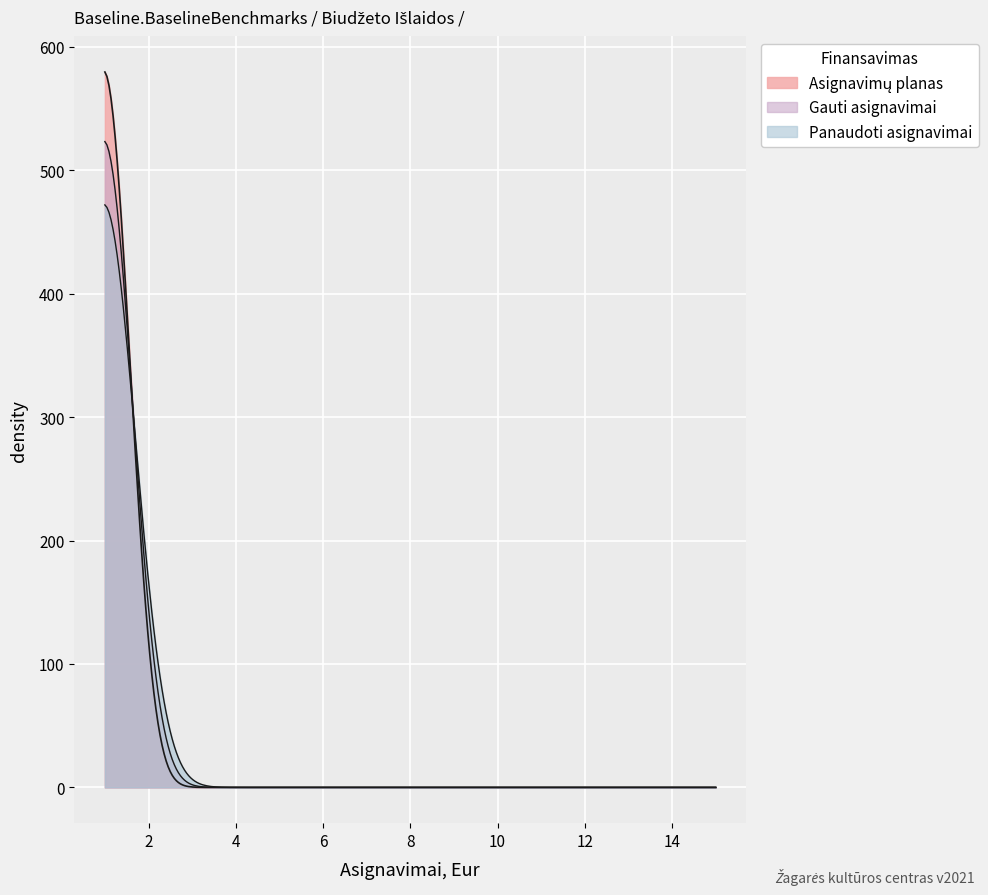

List the labels in order of Asignavimų planas value, smallest first.

2, 3, 4, 5, 6, 7, 8, 9, 10, 11, 12, 13, 14, 15, 1